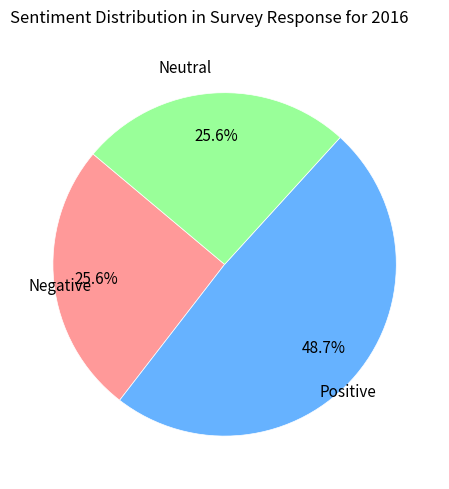

To the nearest percent, what is the average slice percentage?

33%